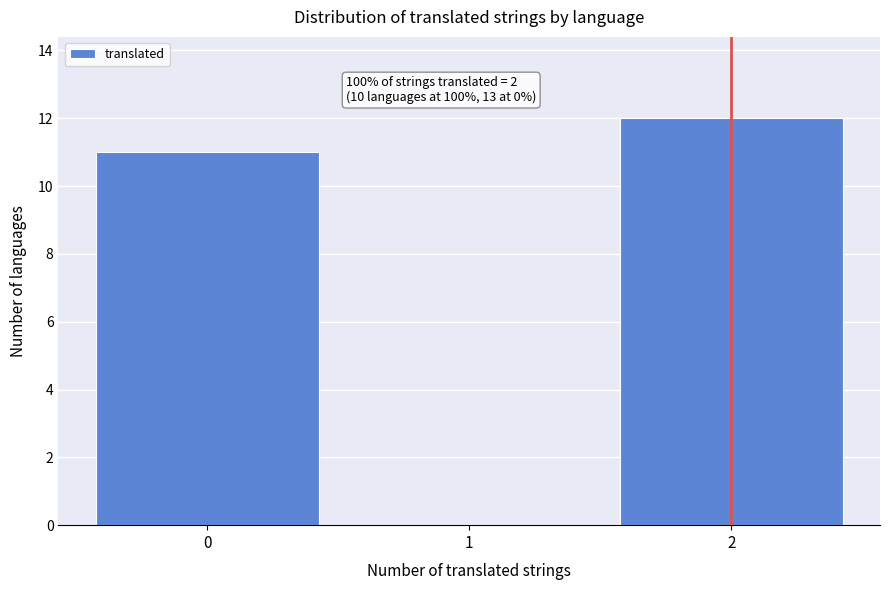

Which range on the x-axis has the tallest bar?

1.5 to 2.5